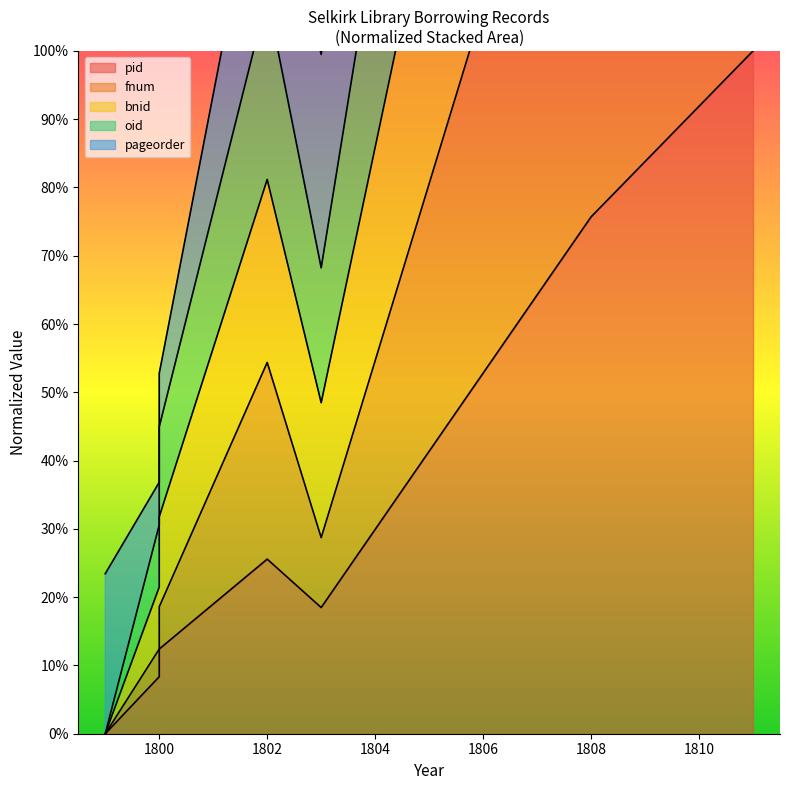

What is the total value across all series at 1802?

214.7